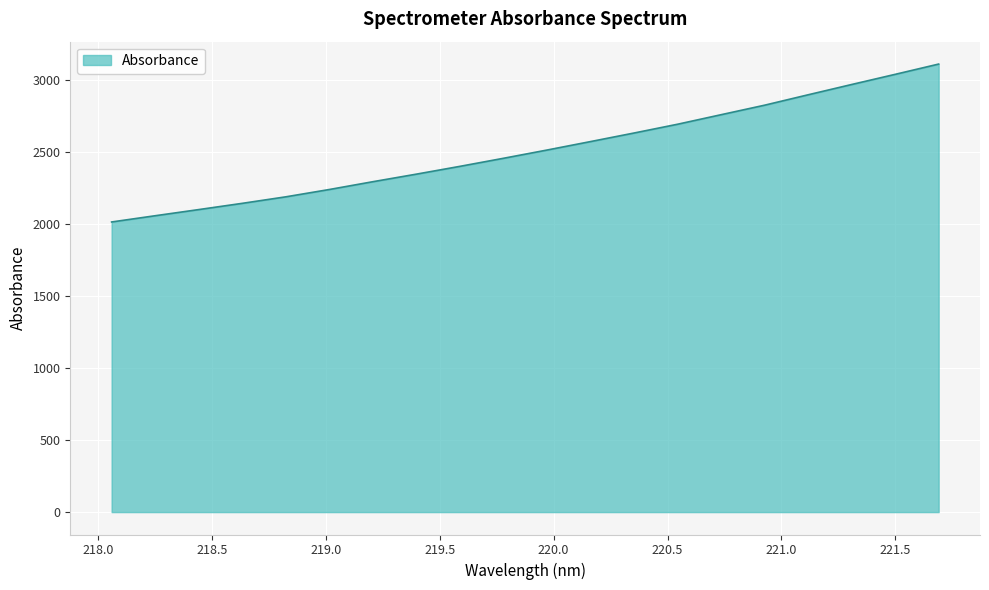

Reading right to left, extract all data points from this chart.

3112.0	3040.6	2970.1	2898.7	2826.4	2760.4	2694.2	2633.2	2573.7	2514.9	2457.7	2401.7	2347.5	2295.0	2240.8	2189.9	2144.7	2101.3	2058.5	2015.2